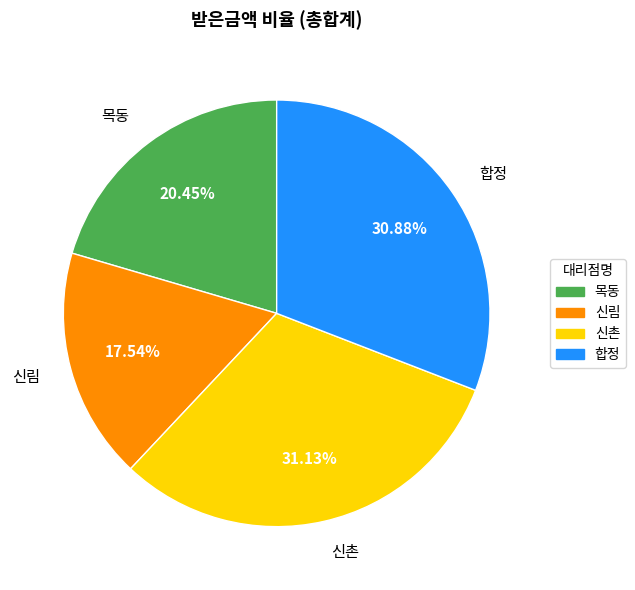

What is the smallest slice in the pie chart?

신림